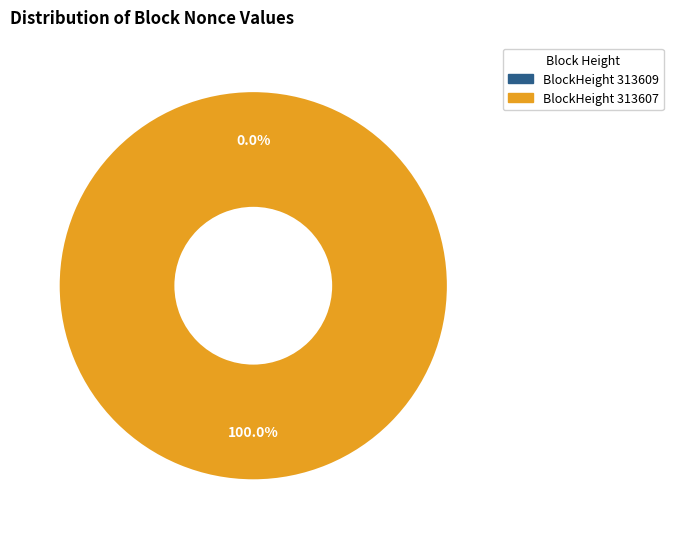

What is the majority slice?

313607